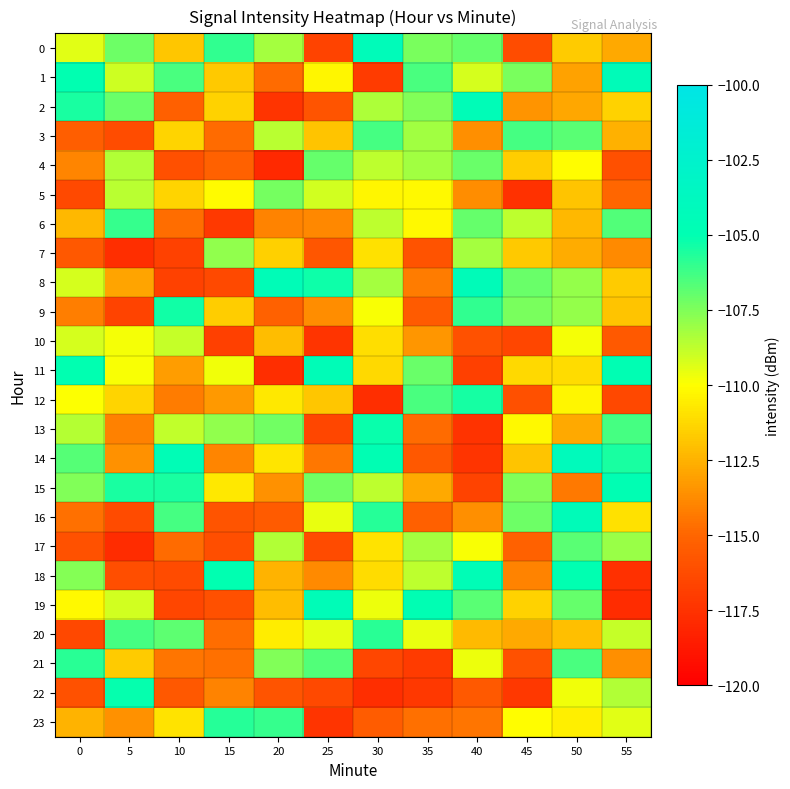

Rank the series at 15 from lowest to highest value.

6, 10, 8, 17, 19, 16, 4, 3, 20, 21, 22, 14, 12, 1, 9, 2, 15, 5, 11, 7, 13, 0, 23, 18